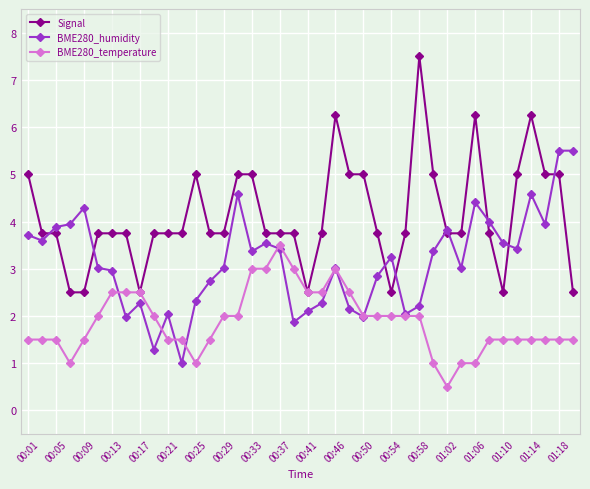

What is the value of the BME280_humidity point at the 9th from the left?

2.3